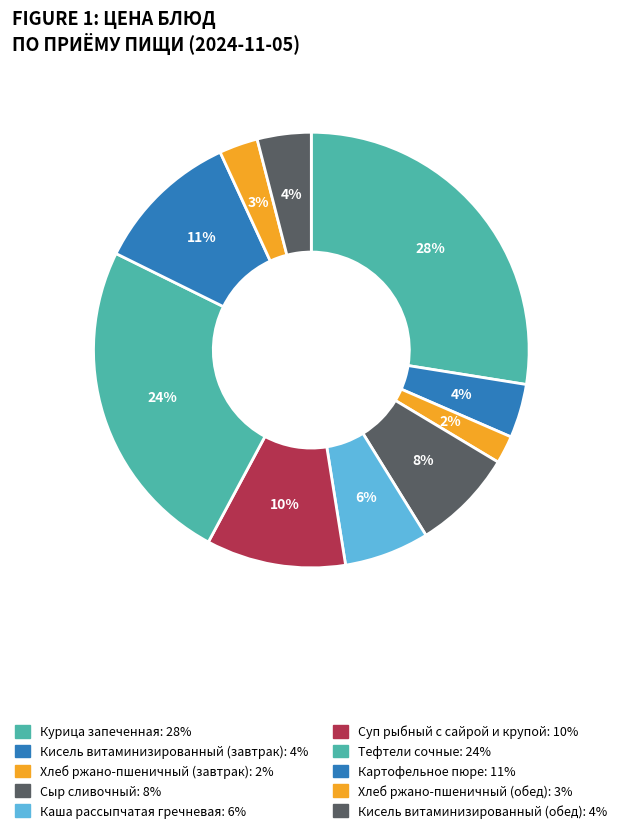

The Тефтели сочные slice represents 32% of the pie. True or false?

False